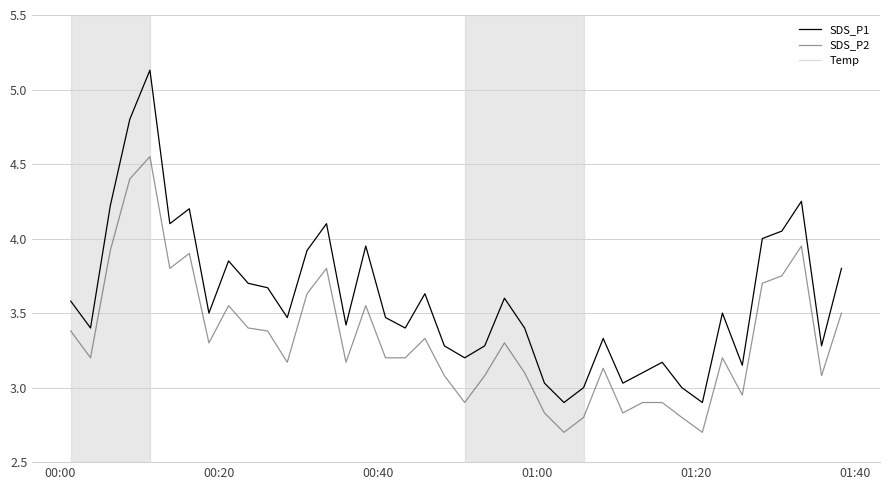

True or false: Temp and SDS_P1 cross at least once.

False